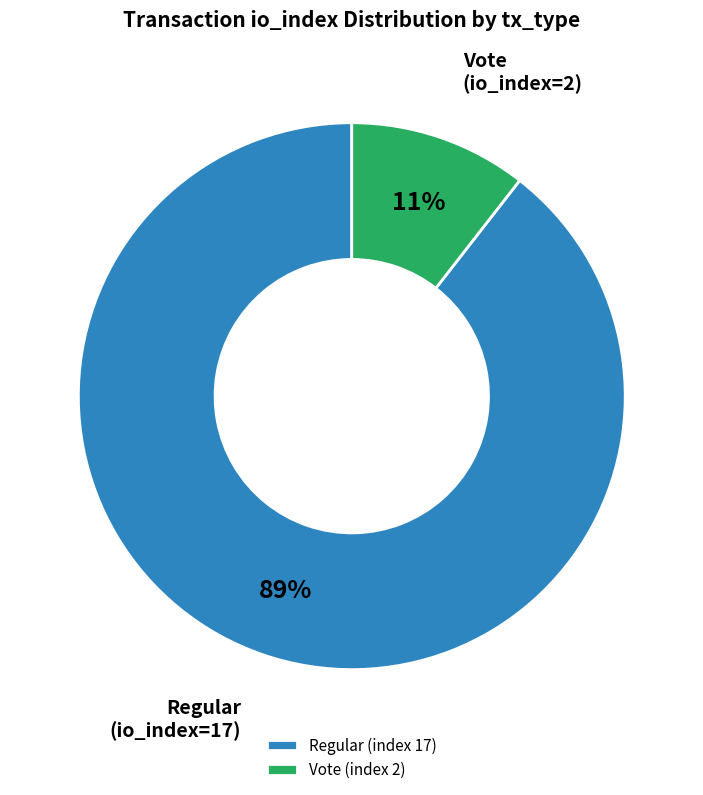

Does any single category account for the majority?

Yes